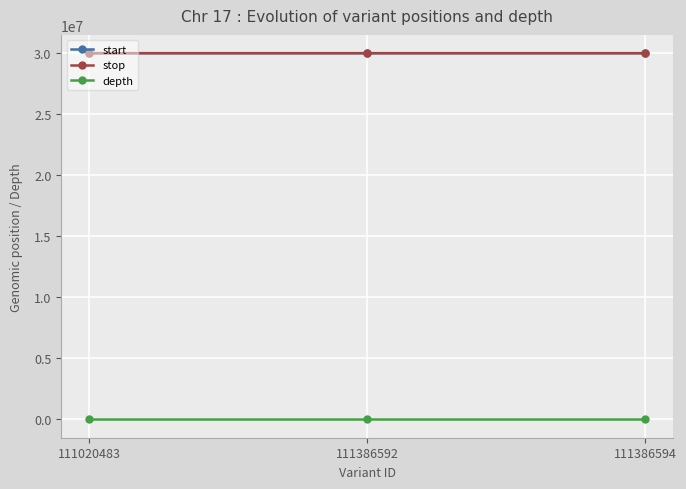

How many data points does each series have?

3